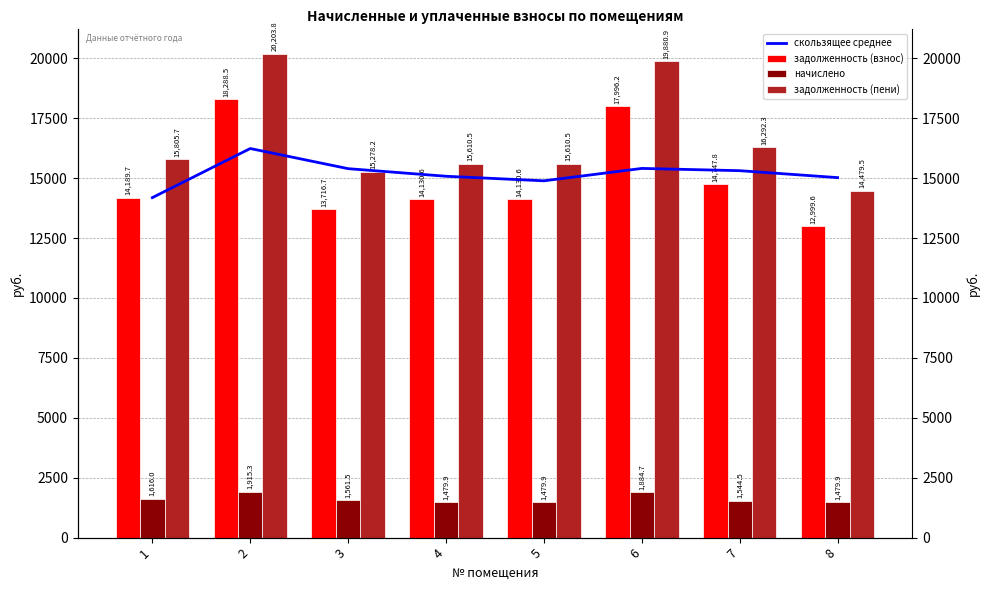

At which category is the sum across all series the highest?

2